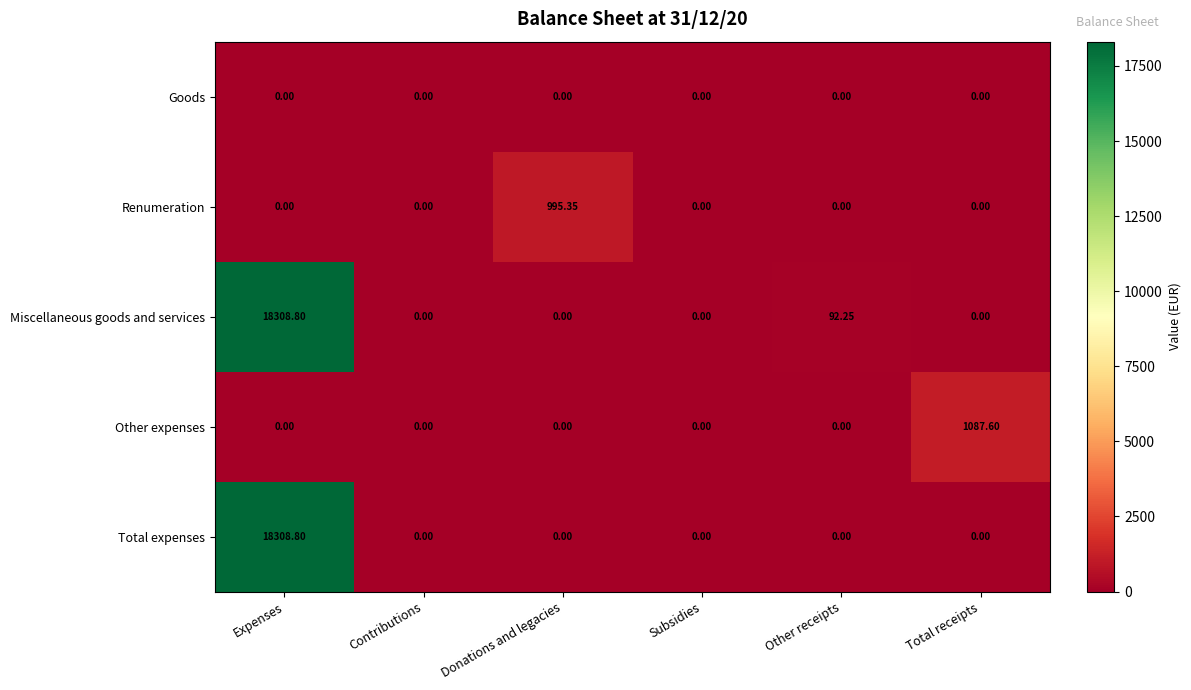

At which category does the chart reach its peak across all series?

Expenses